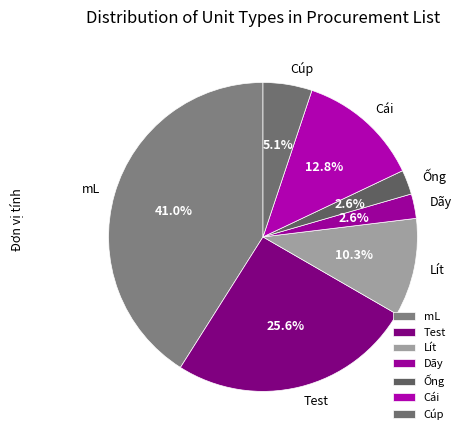

Between Lít and Dãy, which is larger?

Lít